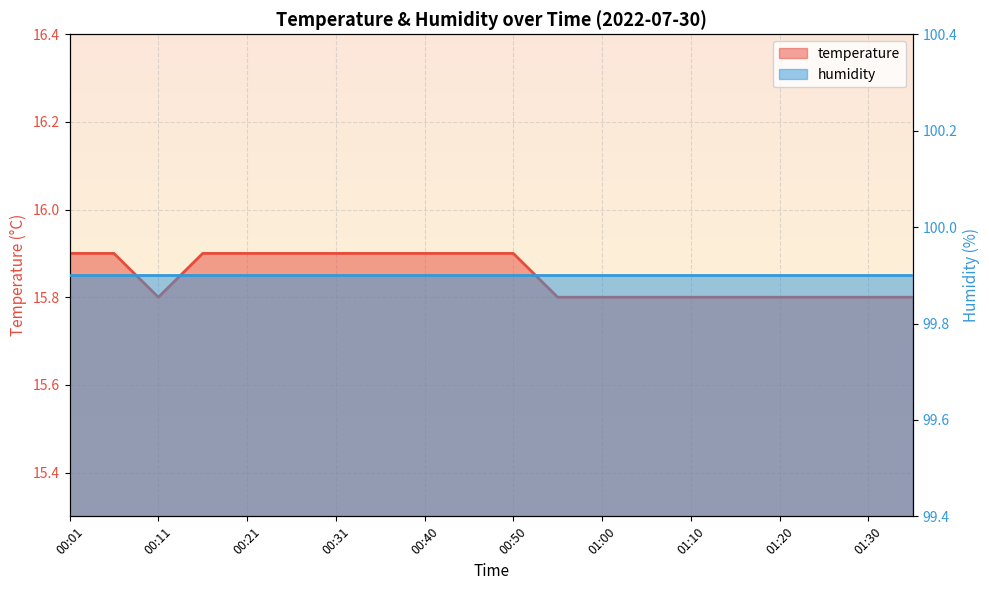

How many values are between 15 and 16?

20